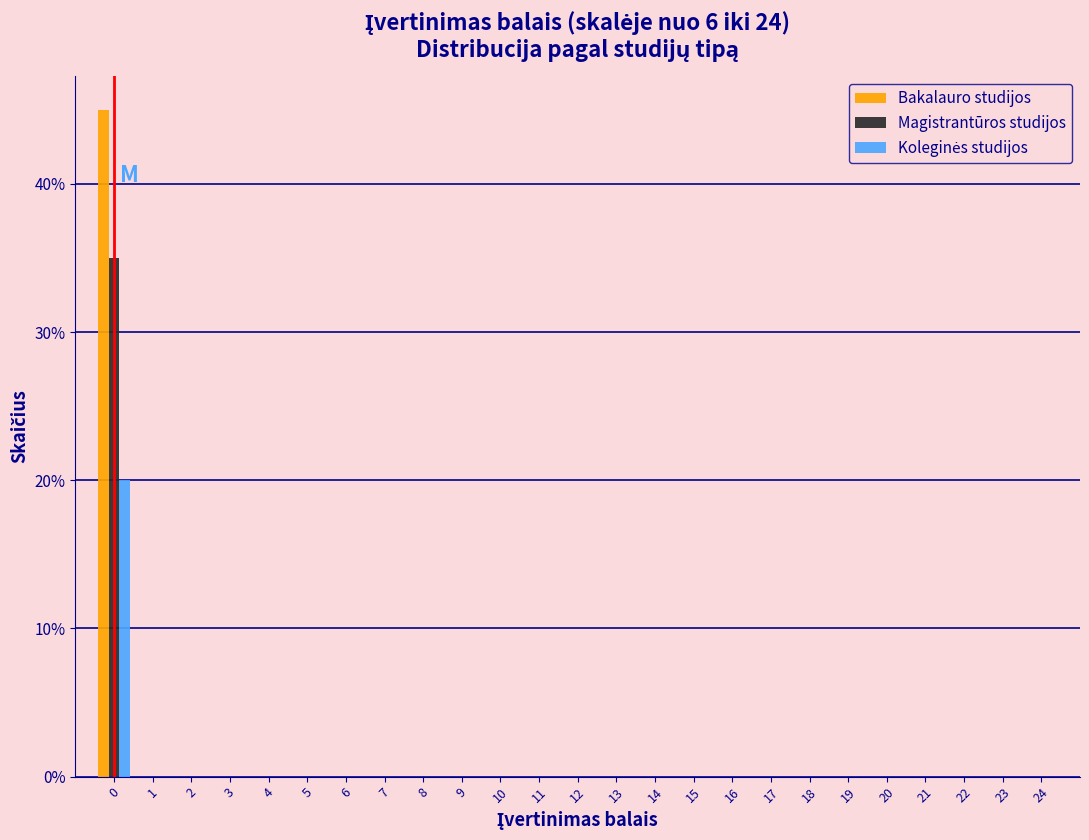

Are the bars grouped side by side (vs. stacked)?

Yes